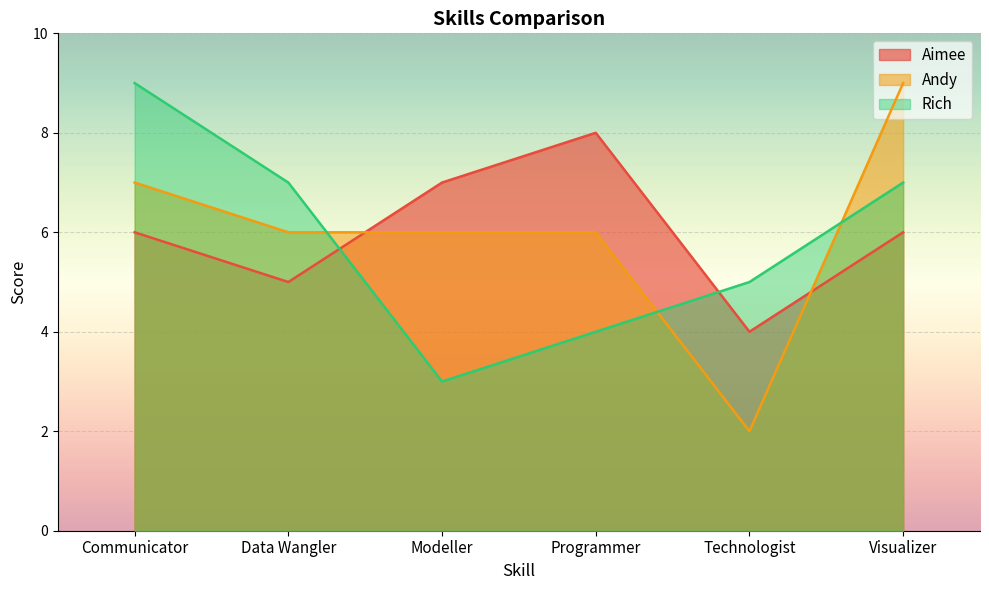

How many Andy values are between 6 and 7?

4